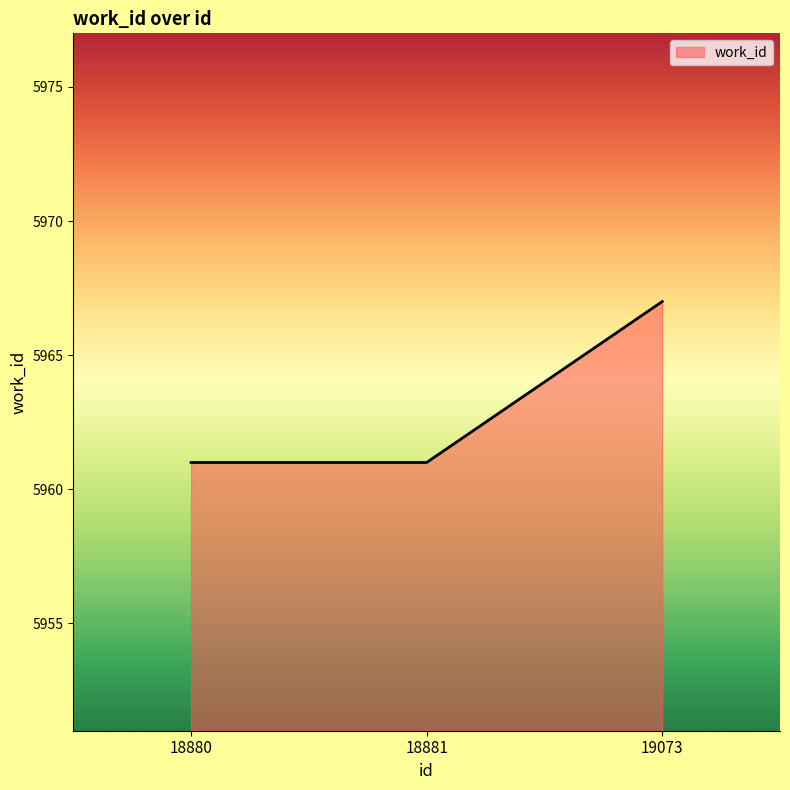

How many lines are shown in the chart?

1